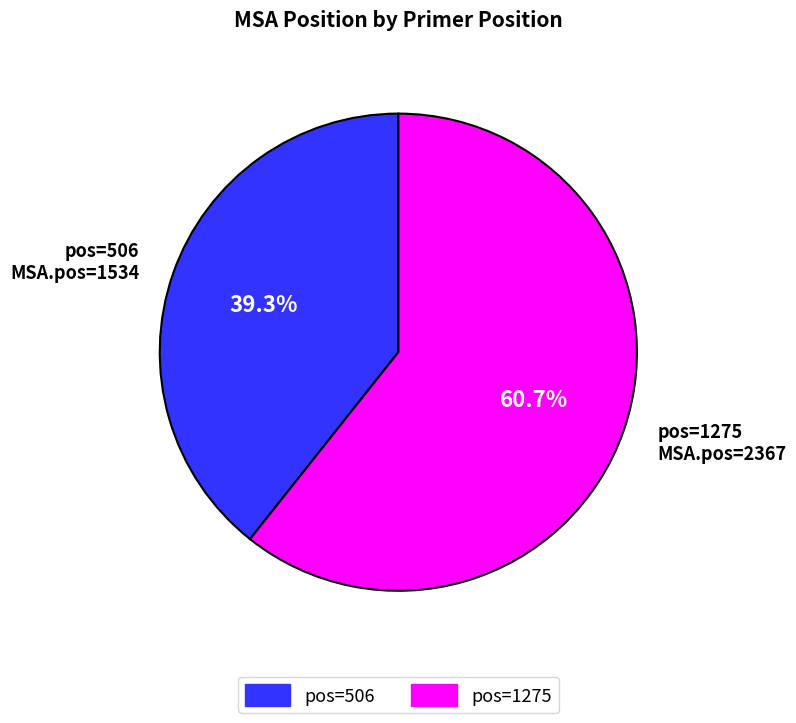

Is there a majority slice in this chart?

Yes